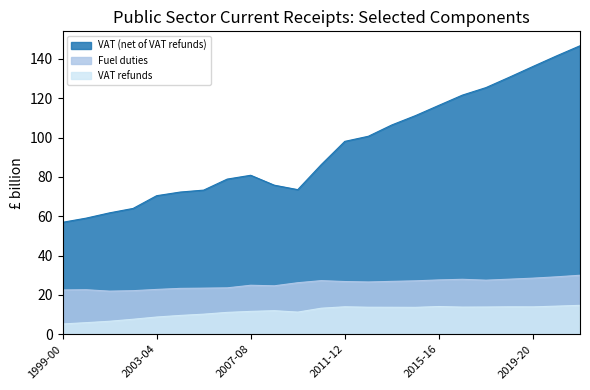

Is it true that Fuel duties equals 24.9 at 2007-08?

True